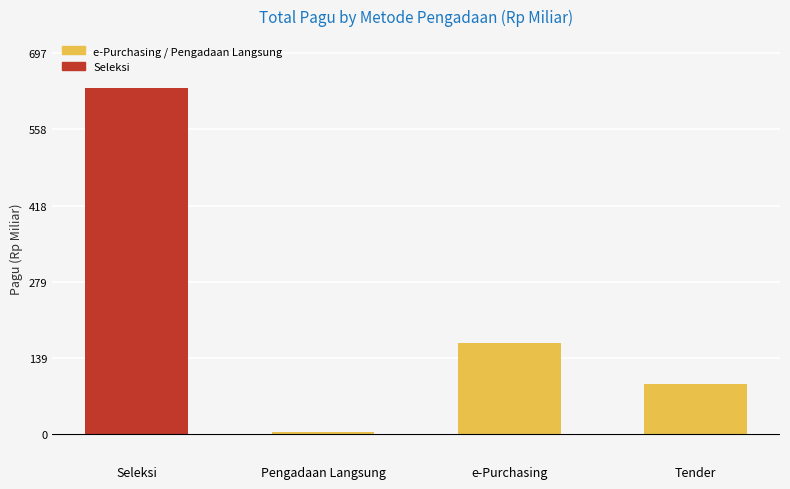

Count the number of values greater than 167.

2